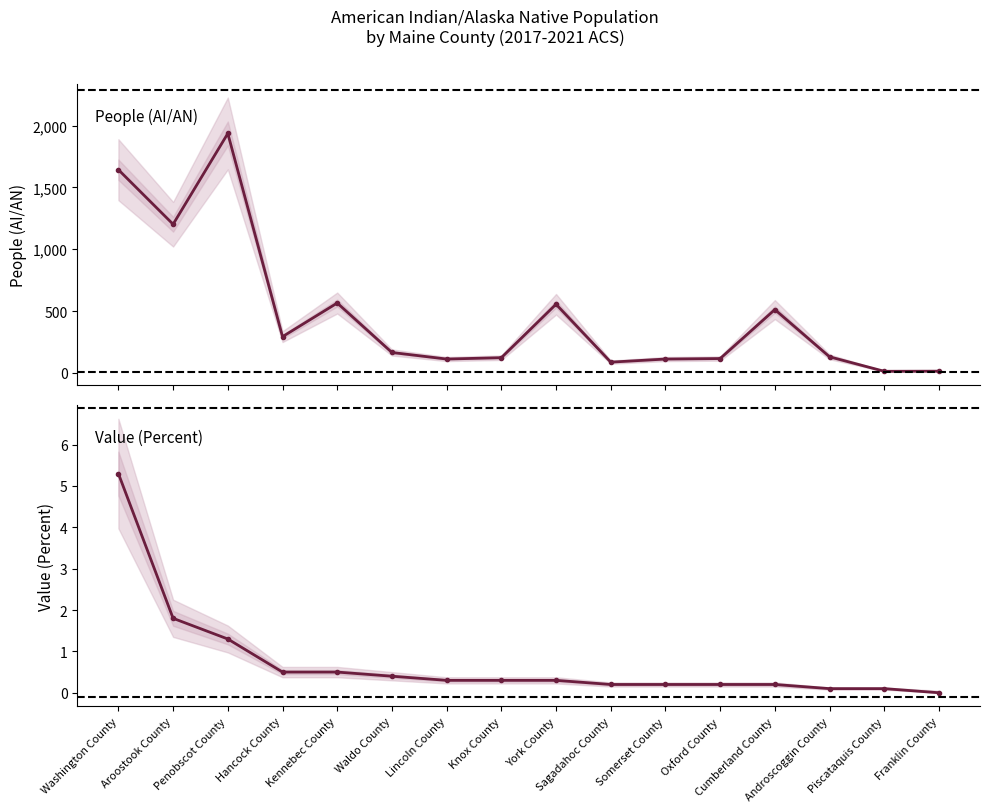

Which series changed the most between Sagadahoc County and Cumberland County?

People (AI/AN)